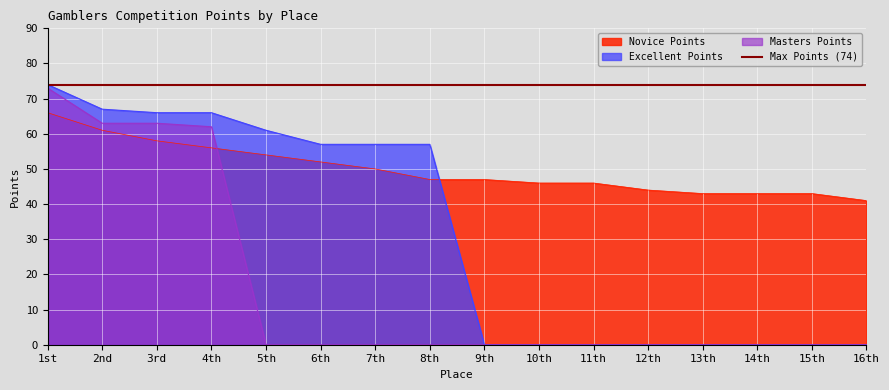

What is the greatest value displayed?

74